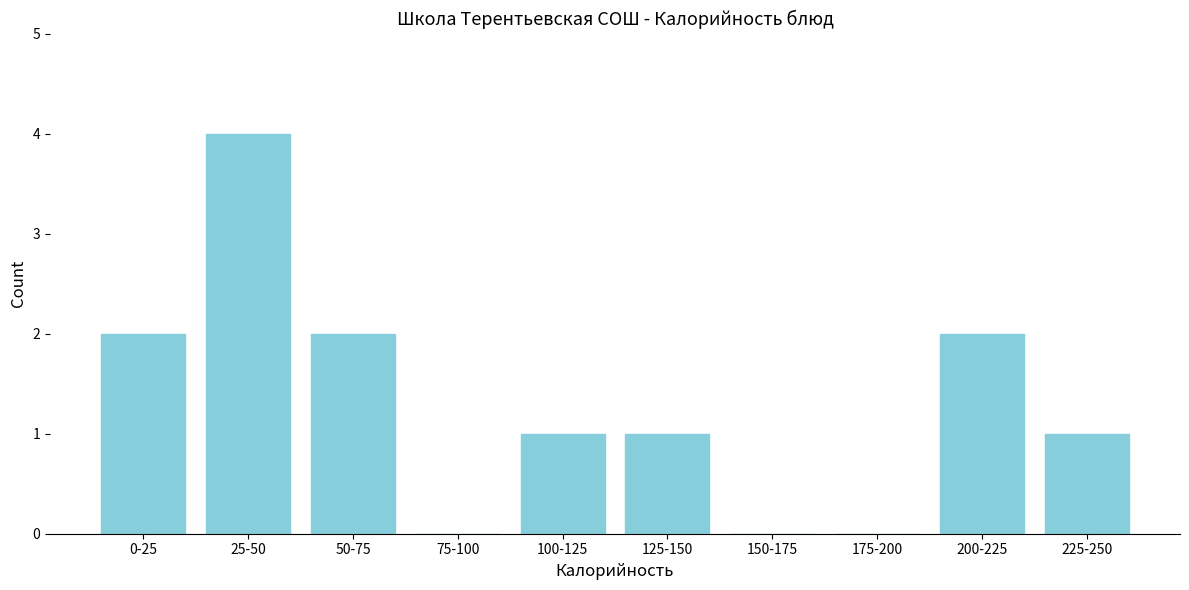

Reading left to right, list all the values displayed in this chart.

0-25=2	25-50=4	50-75=2	75-100=0	100-125=1	125-150=1	150-175=0	175-200=0	200-225=2	225-250=1